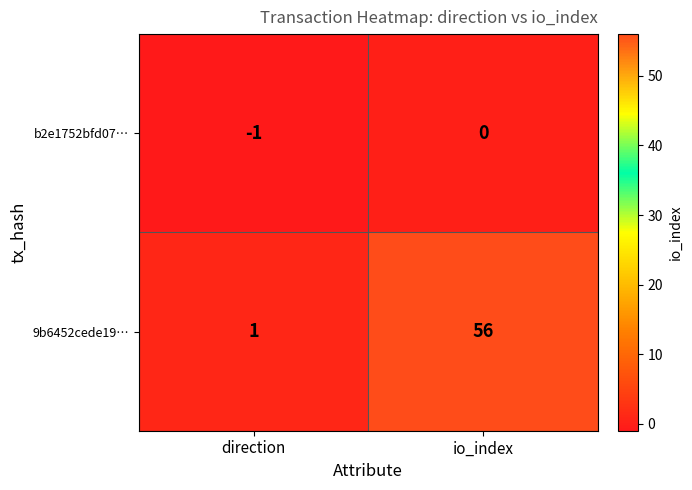

List the series in order of their overall mean, lowest first.

b2e1752bfd07…, 9b6452cede19…